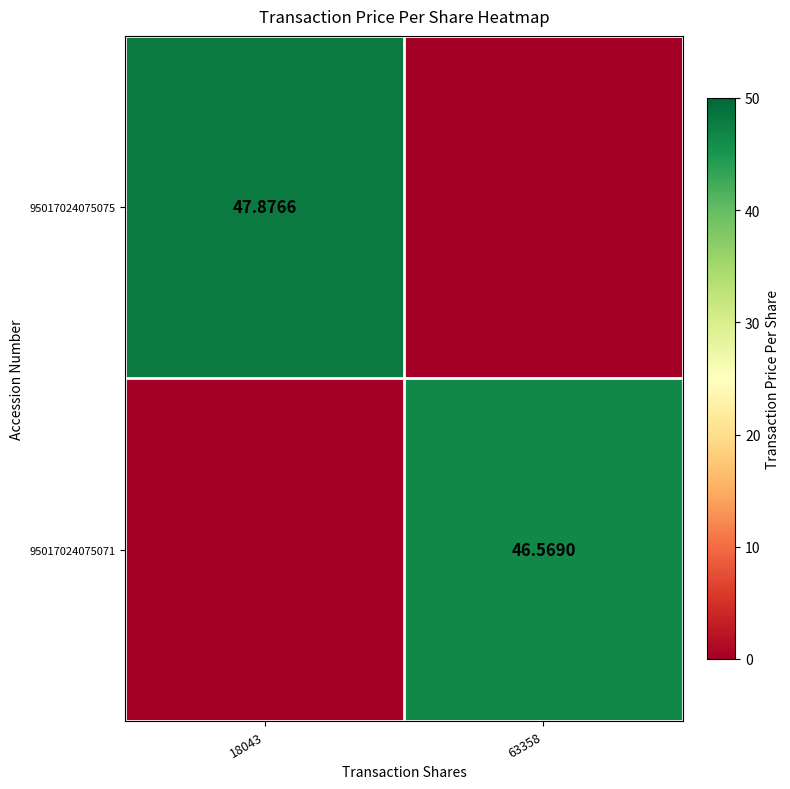

Is it true that 95017024075075 equals 13.2 at 18043?

False